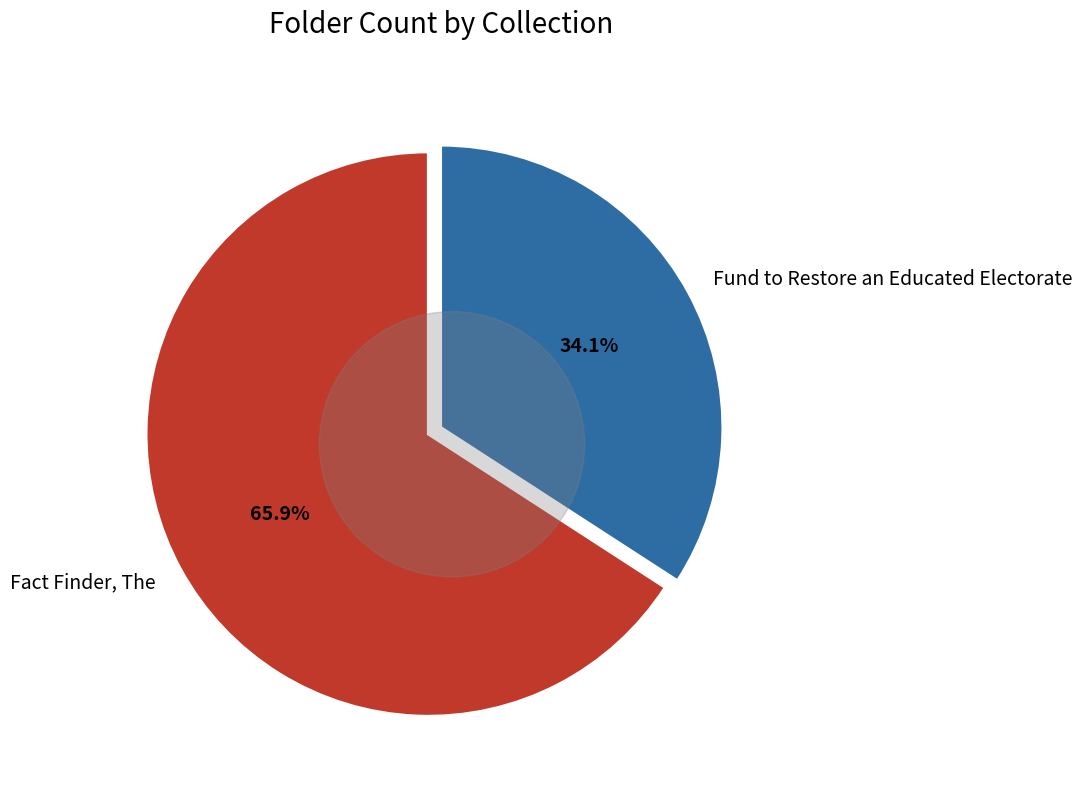

Do Fund to Restore an Educated Electorate and Fact Finder, The together represent more than half of the pie?

Yes